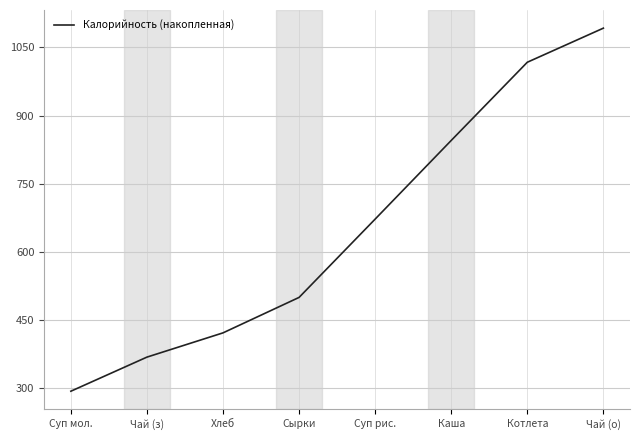

Is it true that the value at Суп рис. is 1195.7?

False